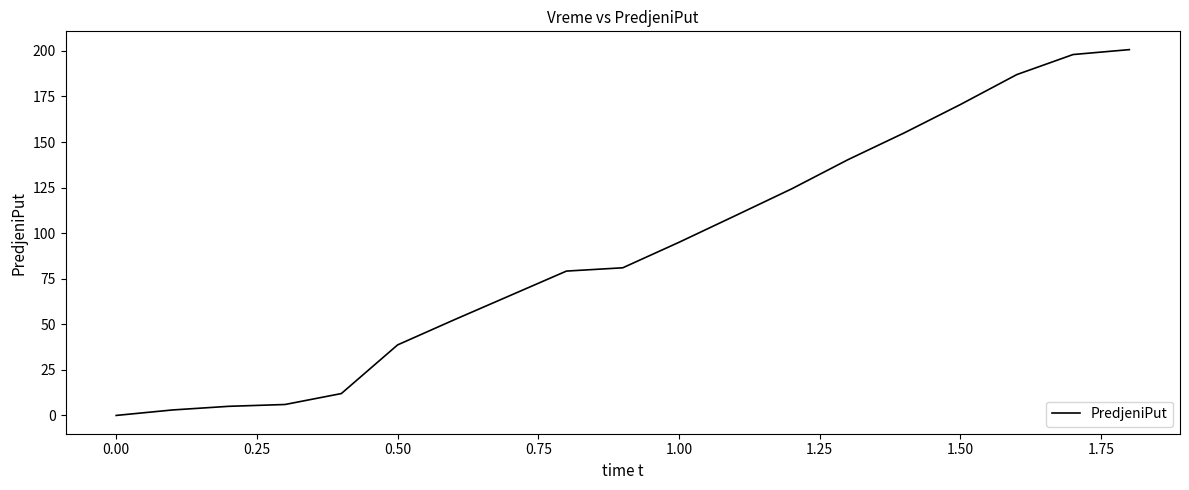

What is the greatest value displayed?

200.7